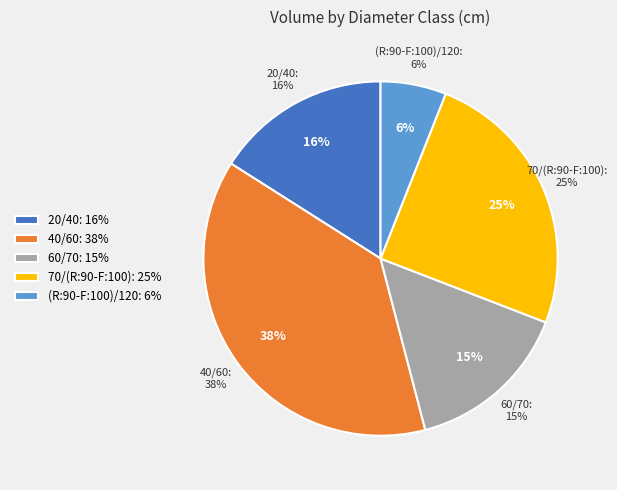

How many slices are in this pie chart?

5